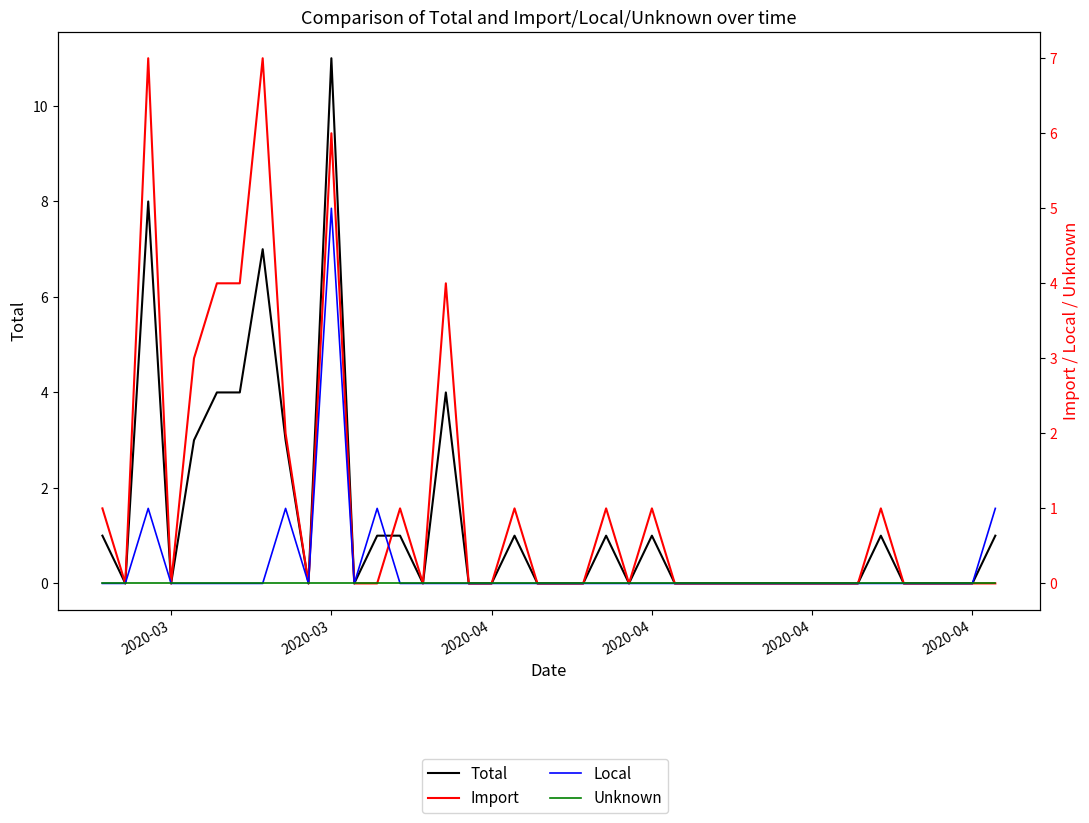

At how many categories does at least one series exceed 8?

1